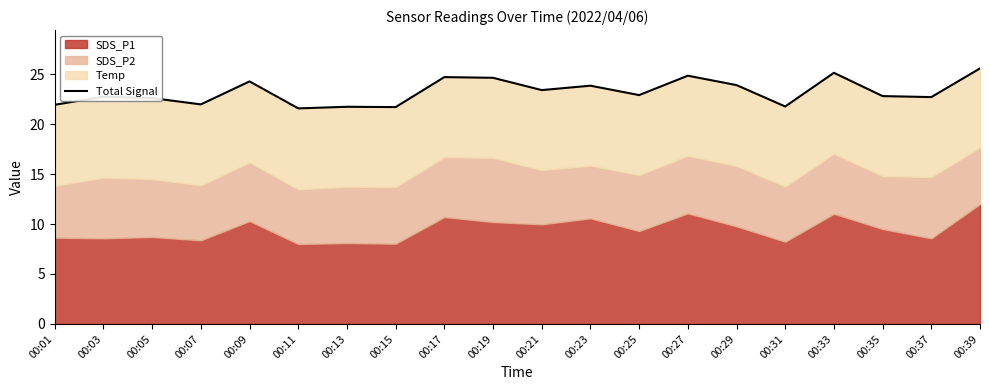

What is the change in value from 00:01 to 00:33?

+3.2